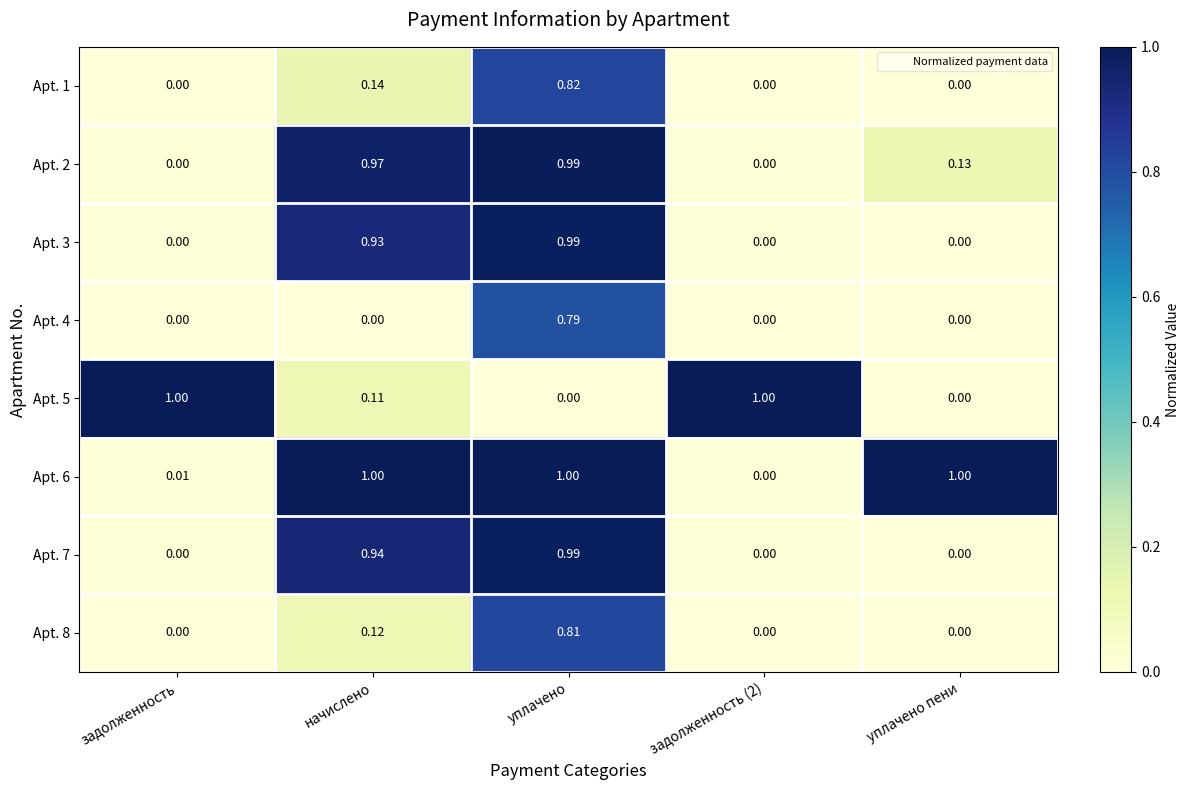

Rank the series by their maximum value, from lowest to highest.

Apt. 4, Apt. 8, Apt. 1, Apt. 3, Apt. 7, Apt. 2, Apt. 5, Apt. 6